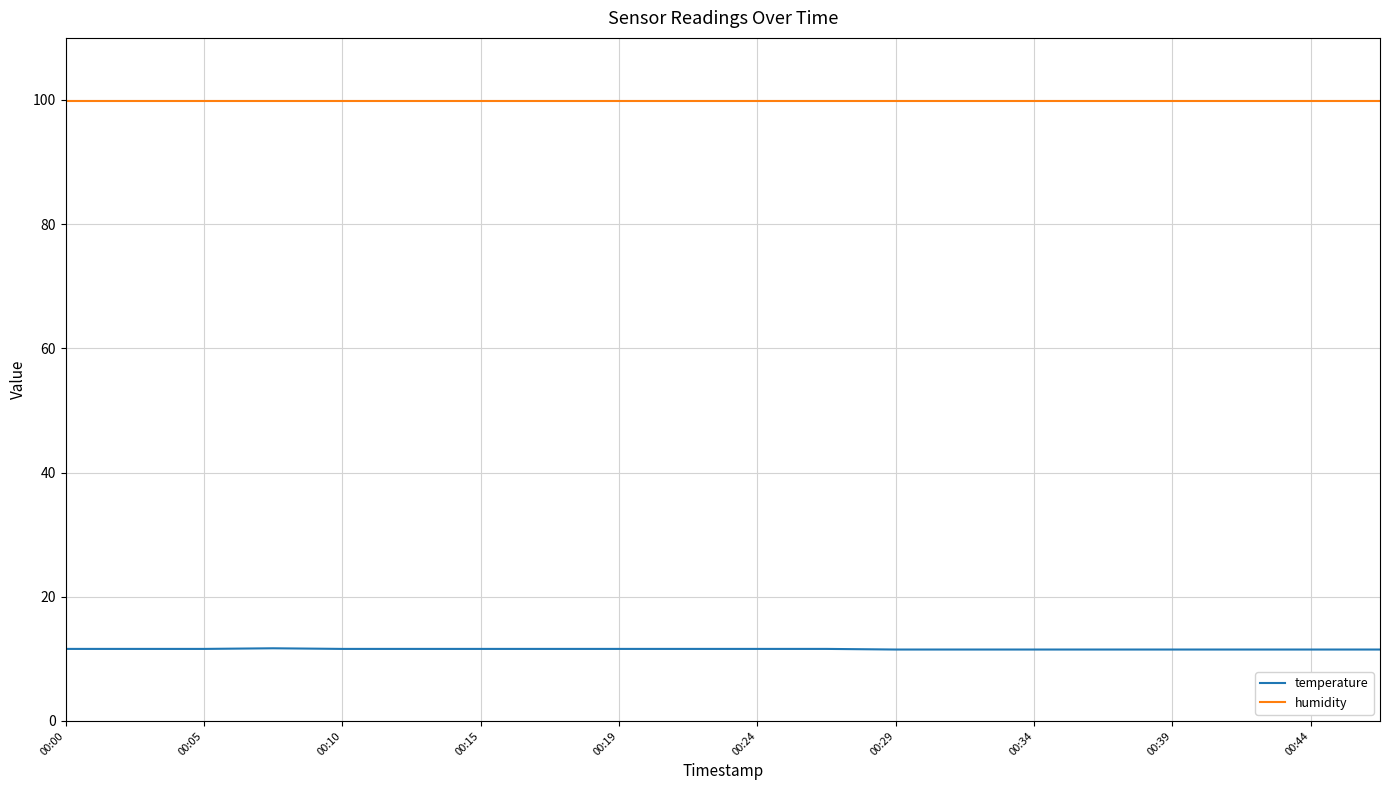

Rank the series by their average value, from lowest to highest.

temperature, humidity